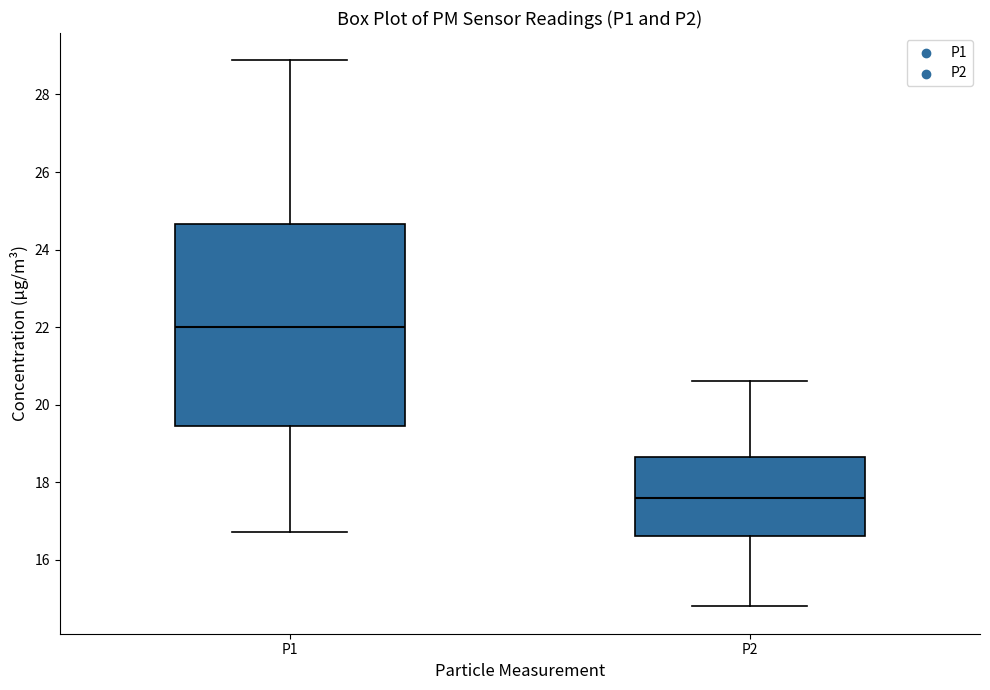

Which box's median line is the highest?

P1